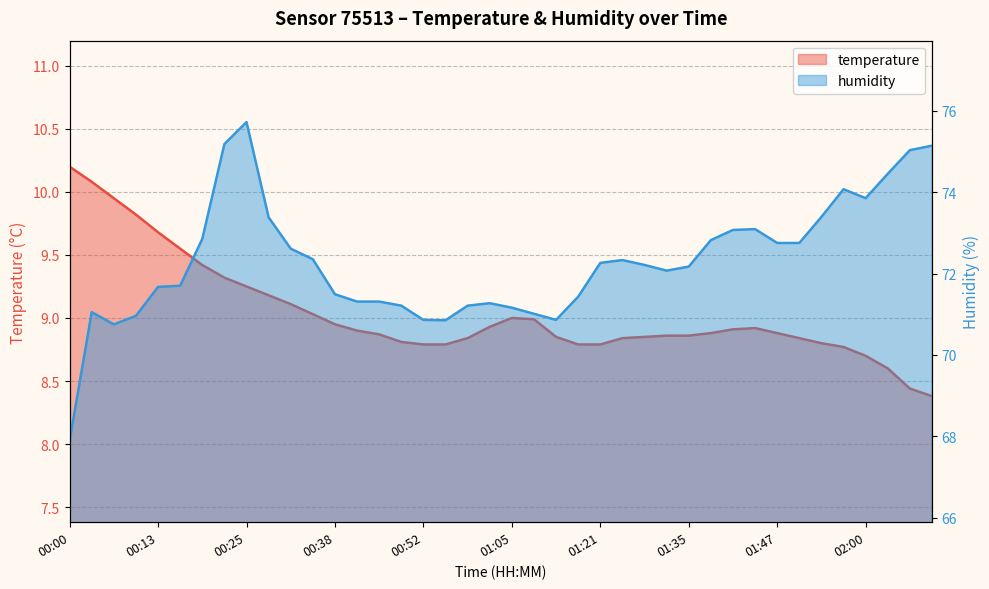

What is the value of the humidity point at the 37th from the left?

73.8